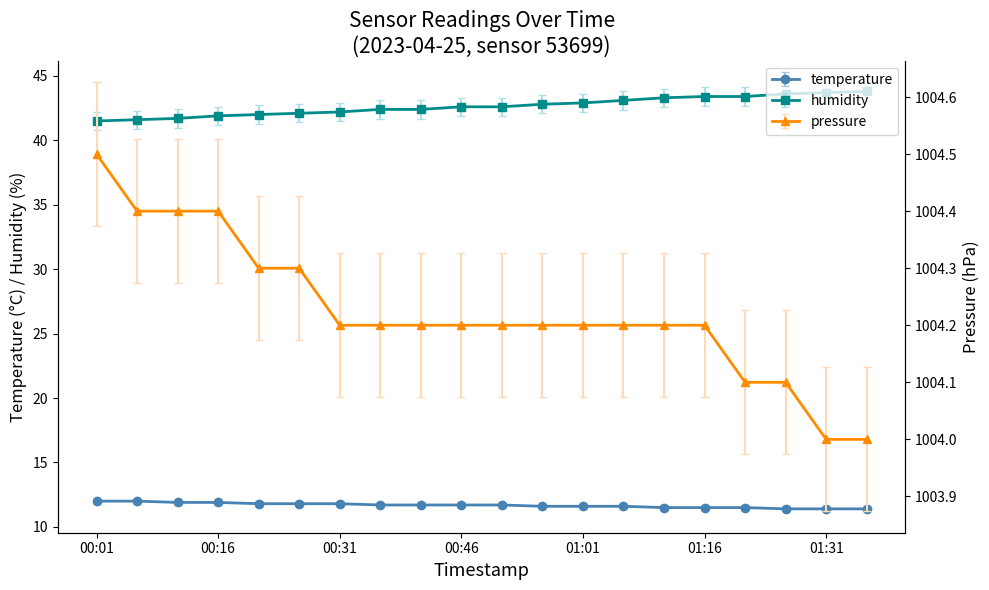

What are all the series names shown in the legend?

temperature, humidity, pressure